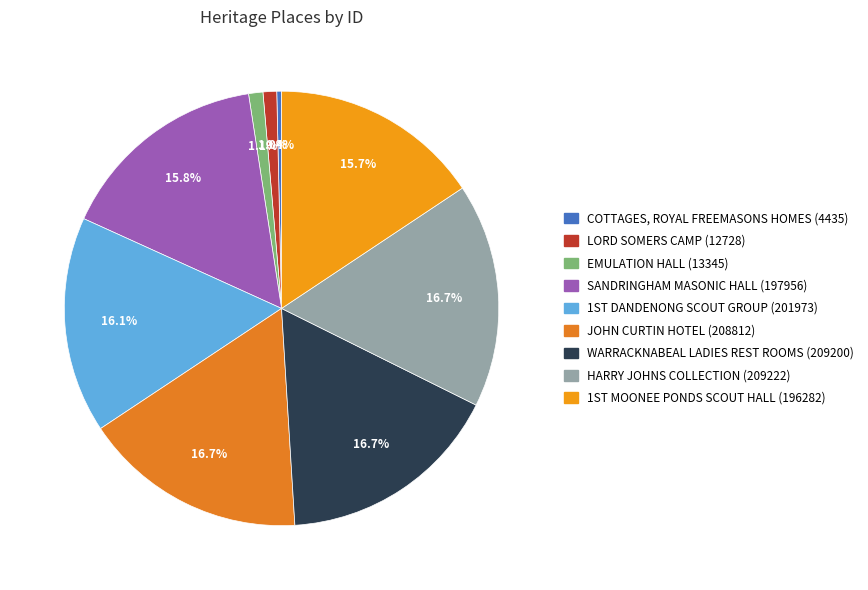

Is there any slice that represents more than half of the pie?

No